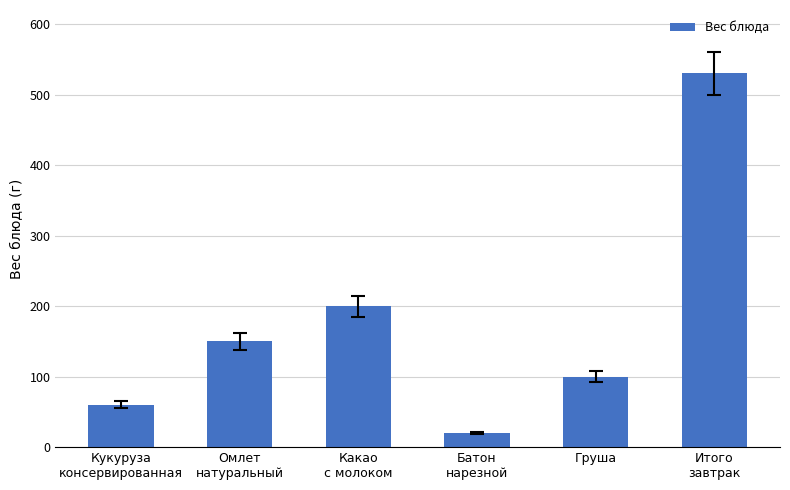

List the labels in order of value, largest first.

Итого
завтрак, Какао
с молоком, Омлет
натуральный, Груша, Кукуруза
консервированная, Батон
нарезной